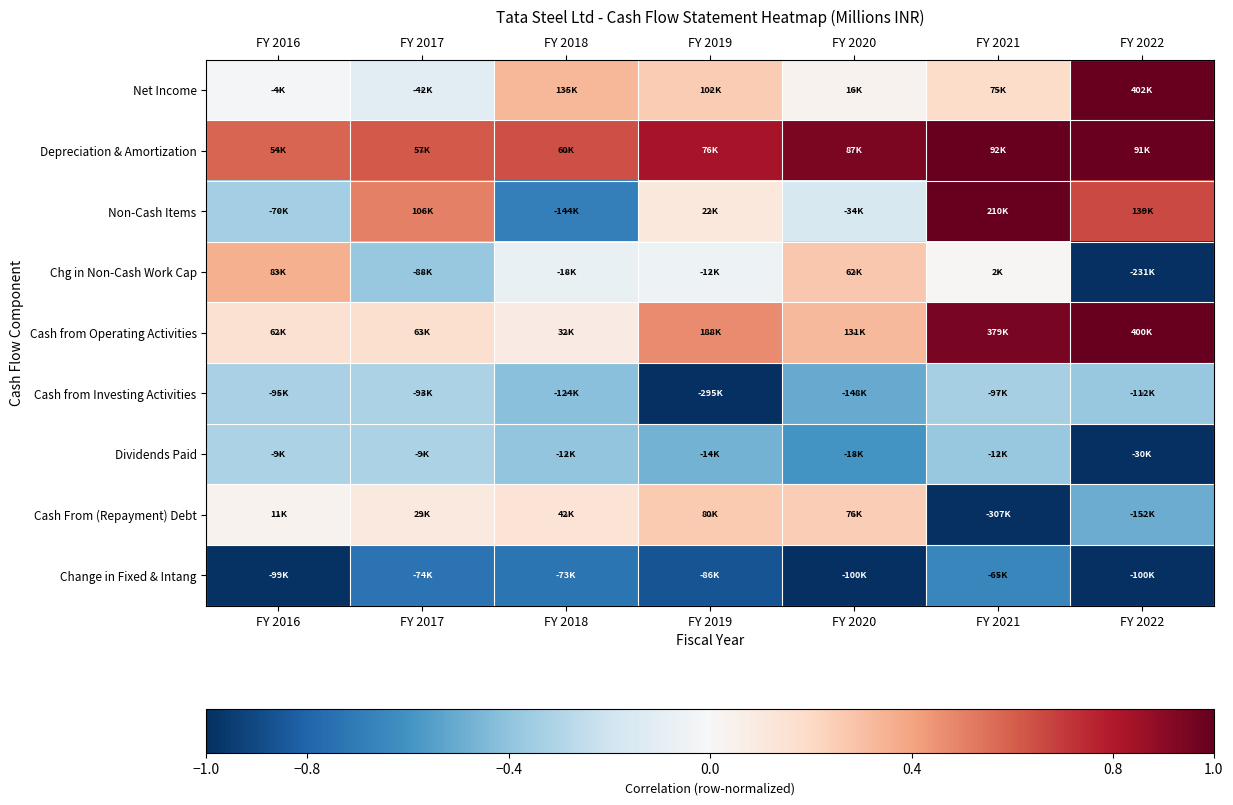

Between FY 2022 and FY 2017, which is larger?

FY 2022